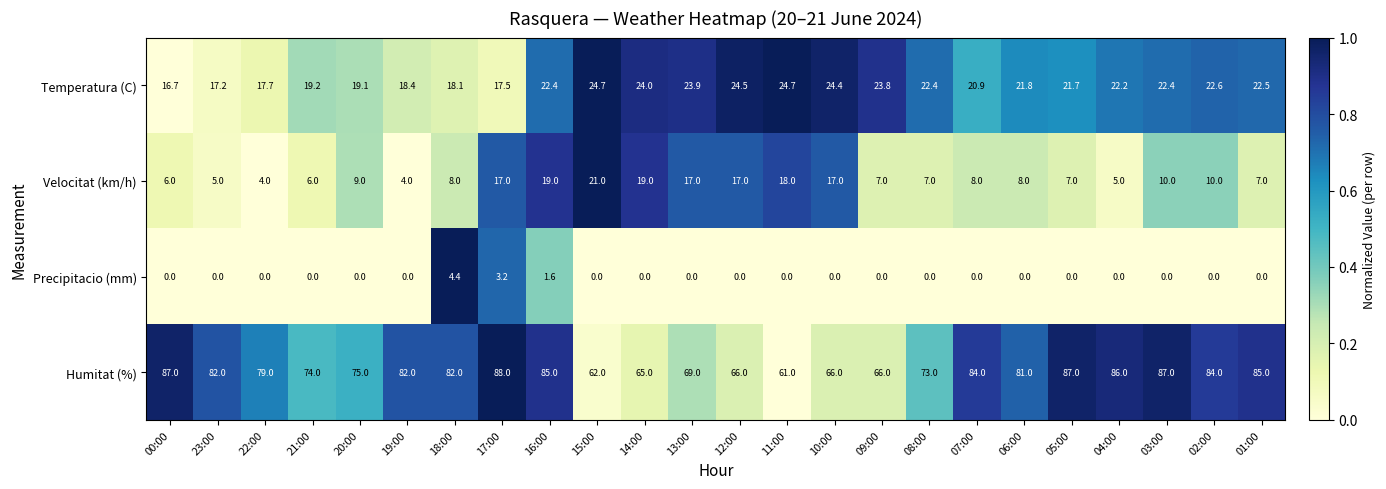

At which label does Humitat (%) reach its peak?

17:00